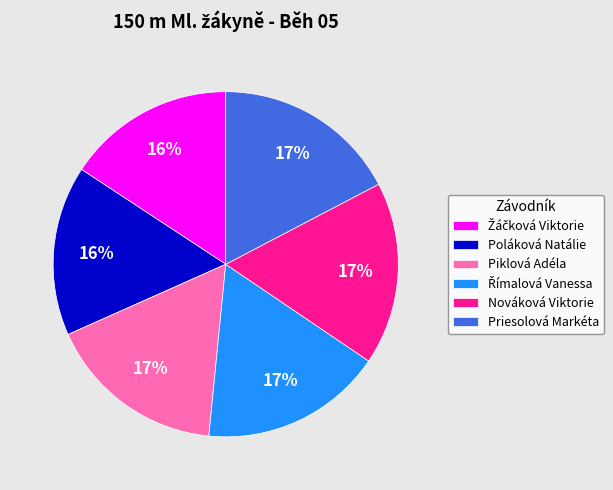

To the nearest percent, what portion does Poláková Natálie represent?

16%